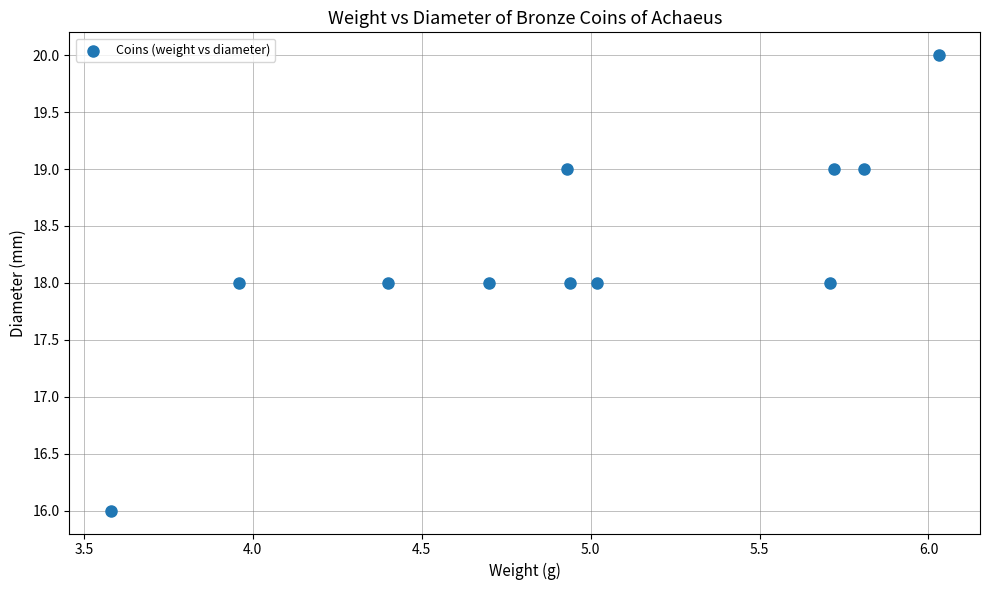

What is the average Y value?

18